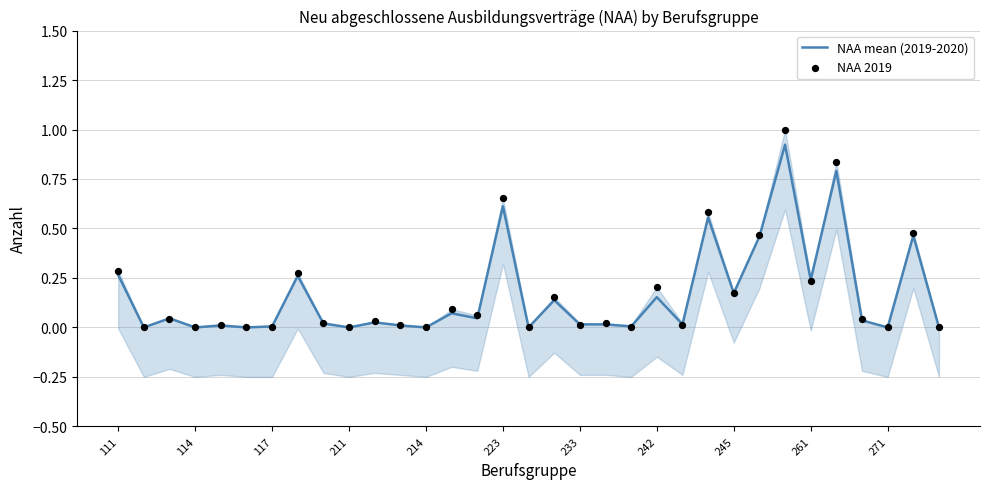

Which series has the largest total across all categories?

NAA 2019